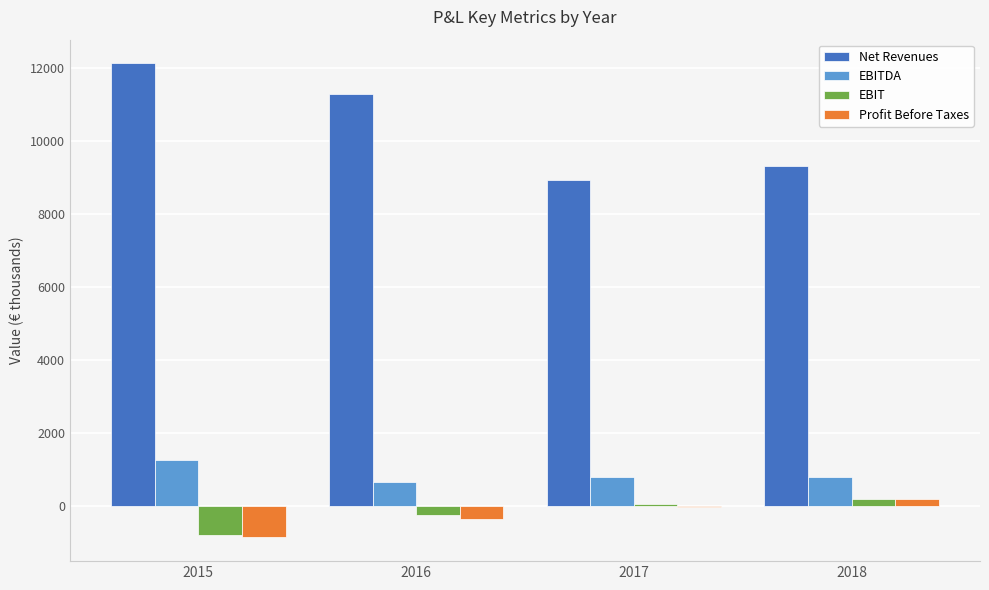

True or false: Profit Before Taxes has a value of -1308 at 2015.

False